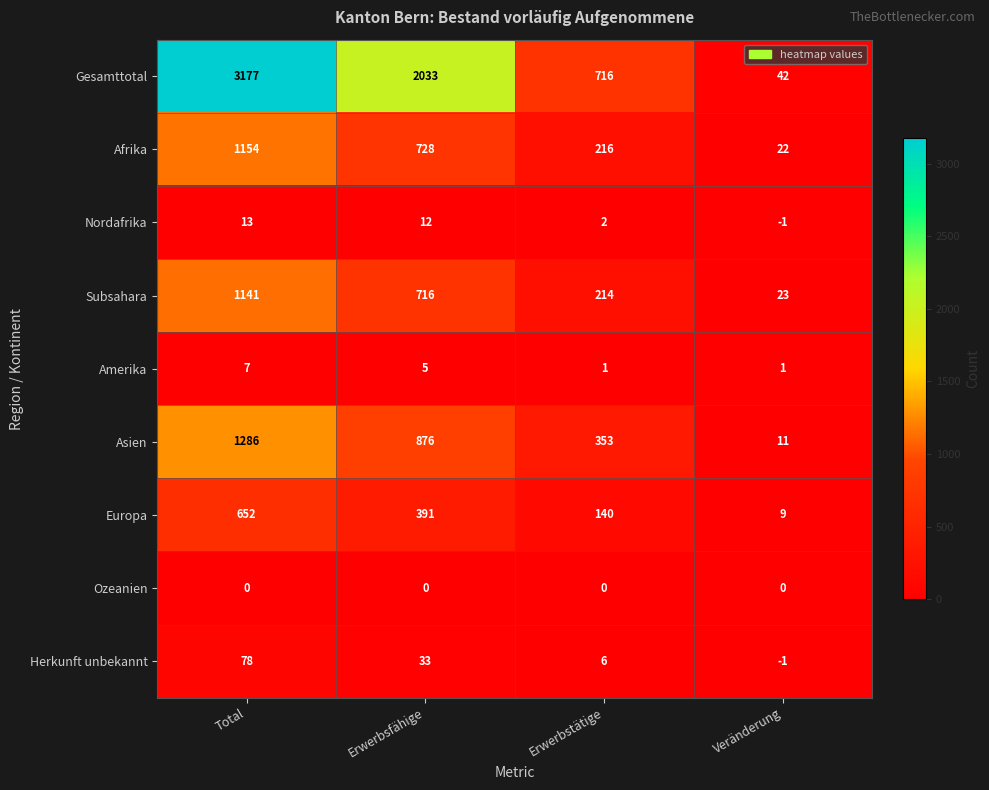

The Afrika series shows 1154 at Total. True or false?

True